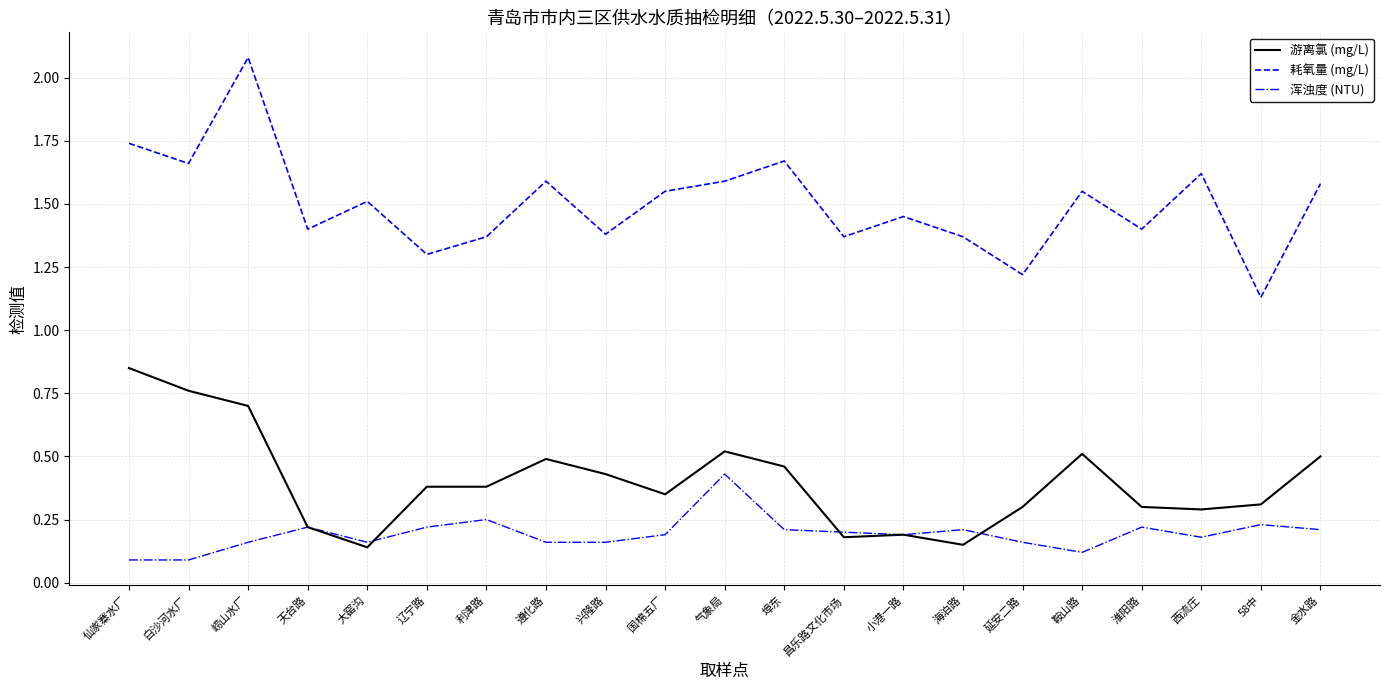

What position from the left is 金水路?

21